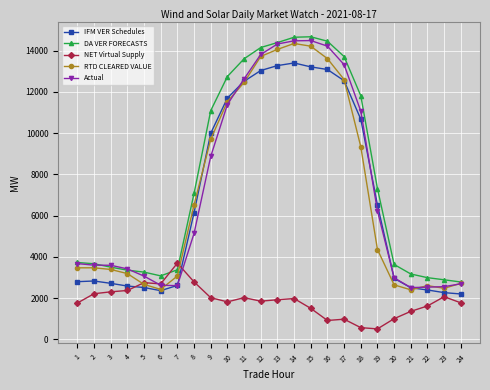

Which series ends up on top after the final intersection of IFM VER Schedules and NET Virtual Supply?

IFM VER Schedules